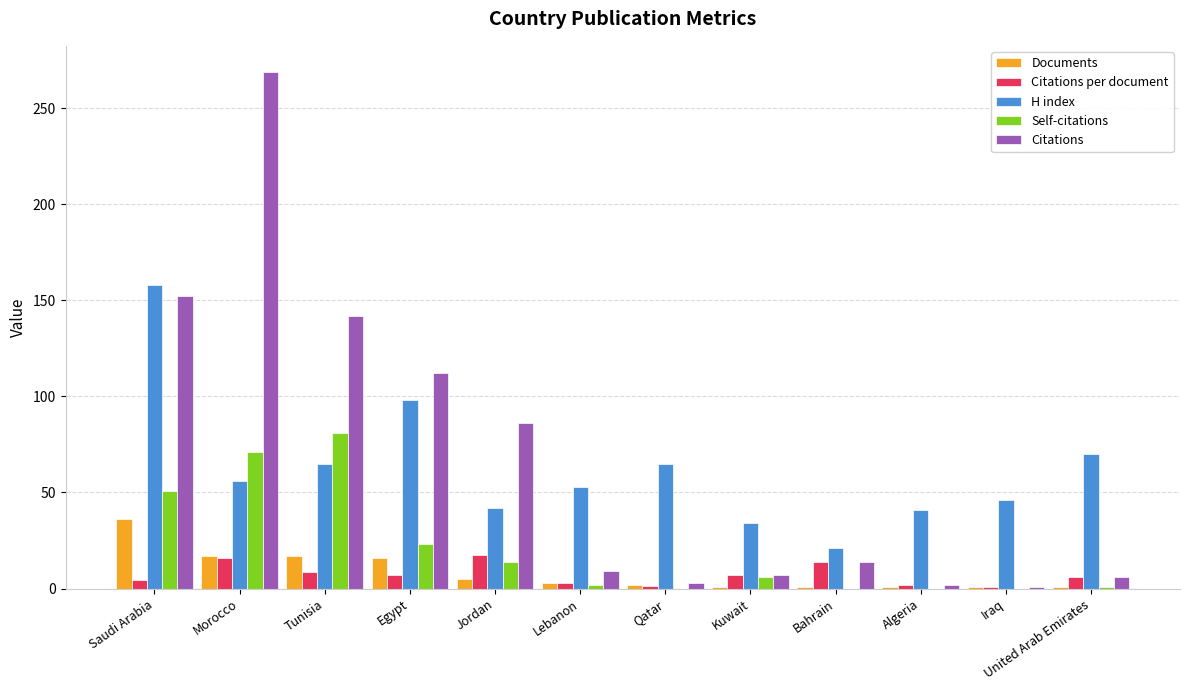

Where does the Documents series first go above 3?

Saudi Arabia